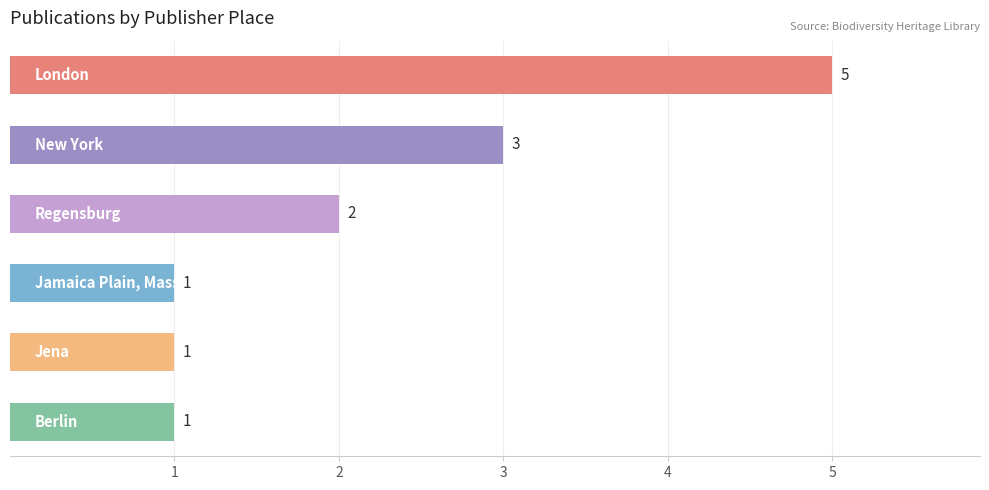

What is the value of the 1st bar from the top?

5